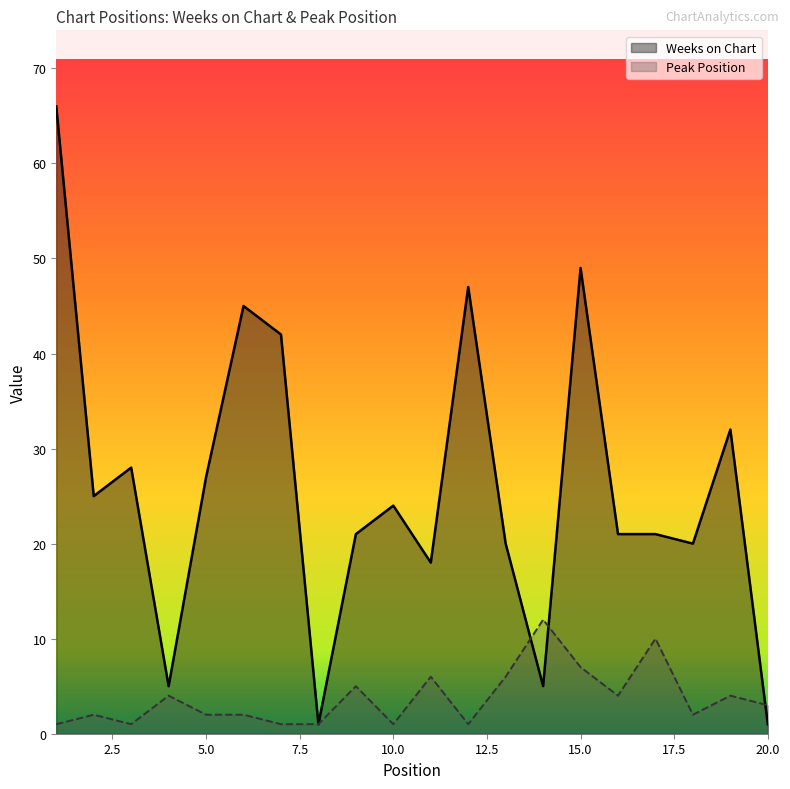

How many times do Peak Position and Weeks on Chart cross each other?

3